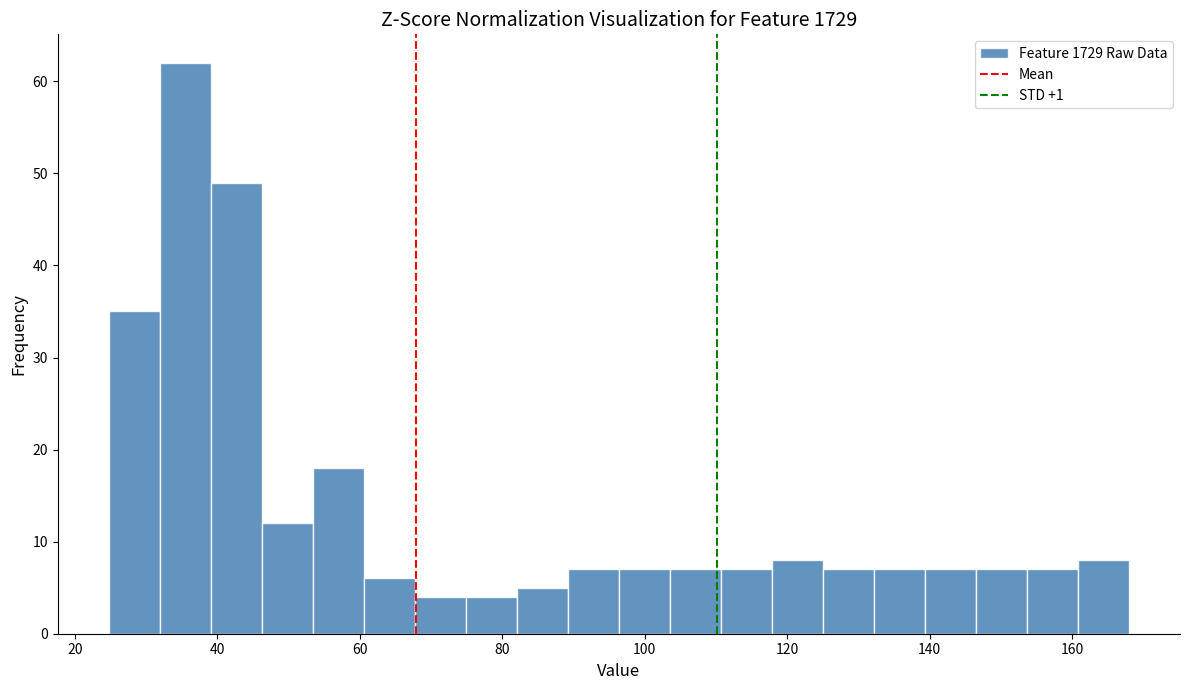

Around what value on the x-axis is the tallest bar? Give the approximate position of its centre, as read against the axis.

36